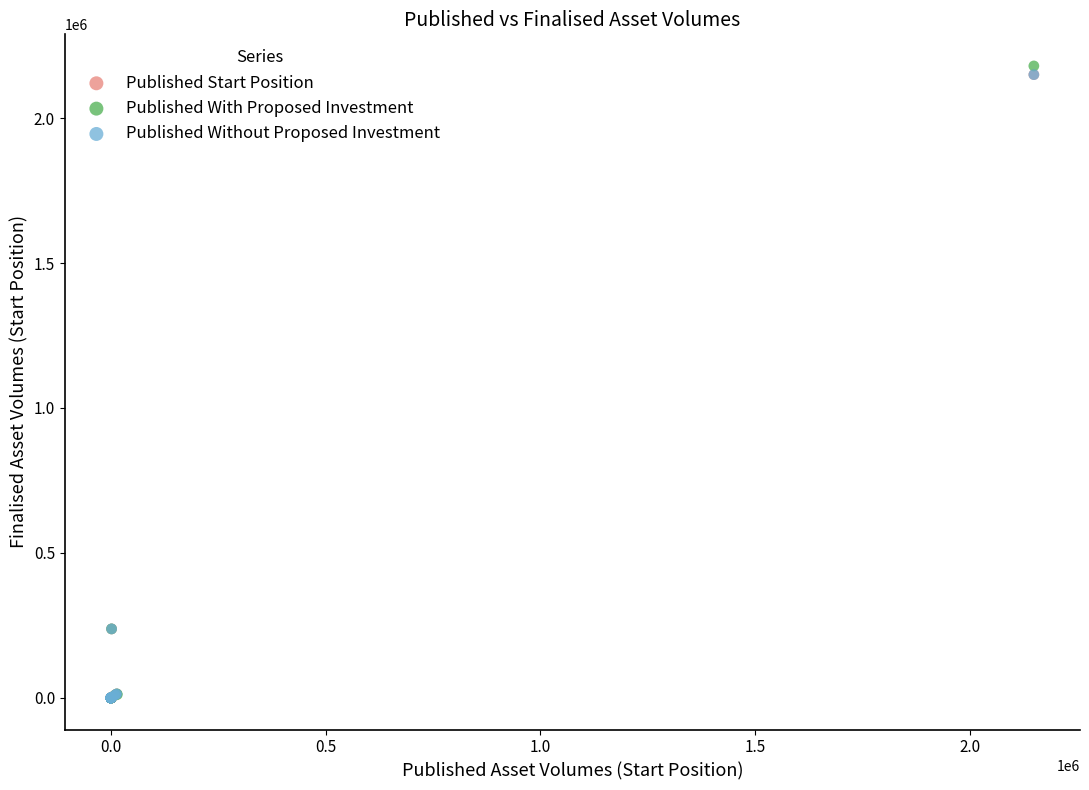

What are all the series names shown in the legend?

Published Start Position, Published With Proposed Investment, Published Without Proposed Investment